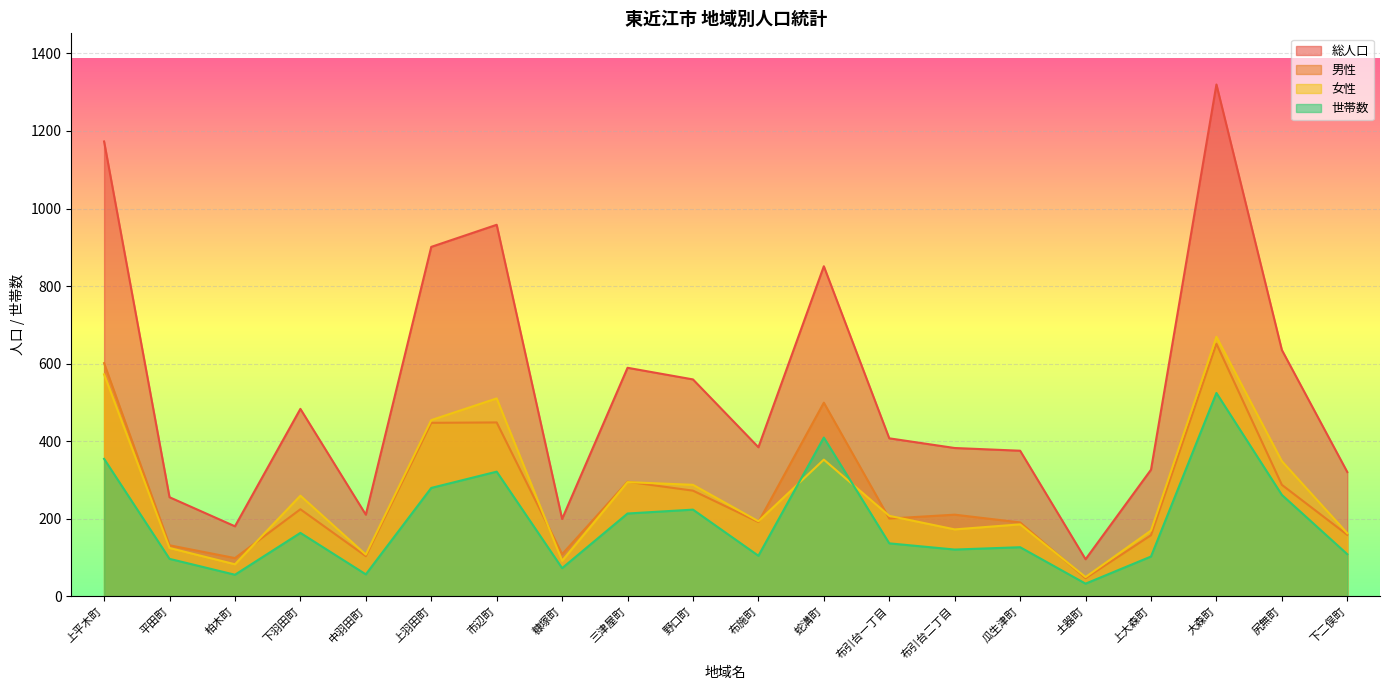

What is the difference between the maximum and minimum values in the 男性 series?

605